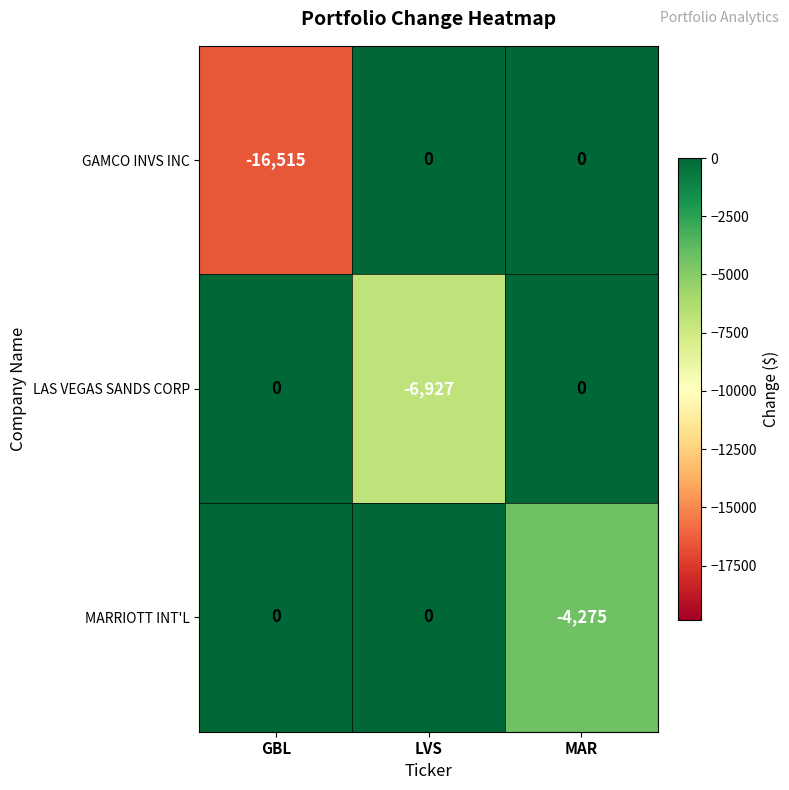

The value of LAS VEGAS SANDS CORP at GBL is 4037. True or false?

False